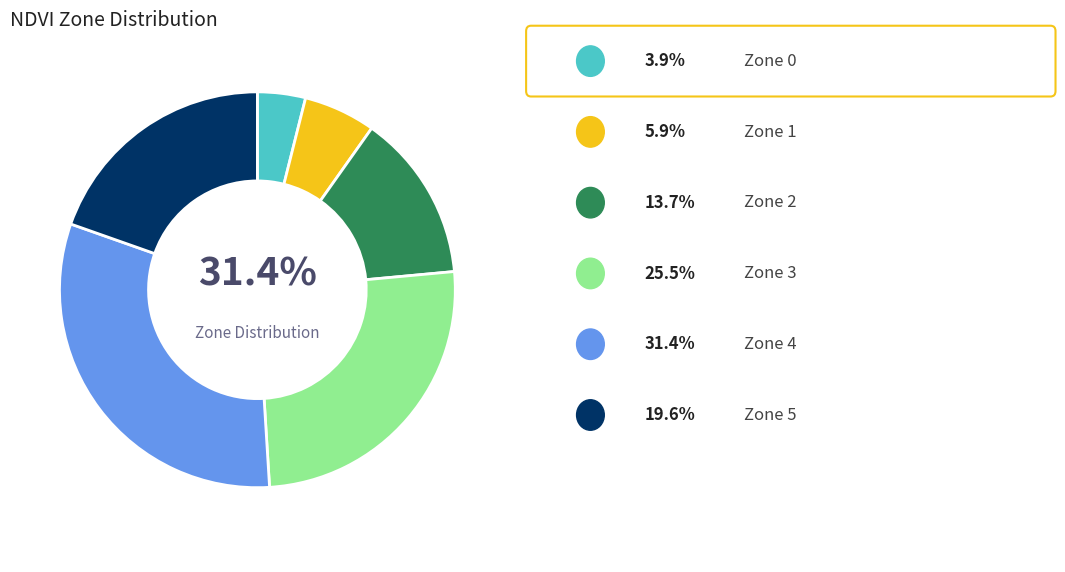

True or false: Zone 1 accounts for 6% of the total.

True